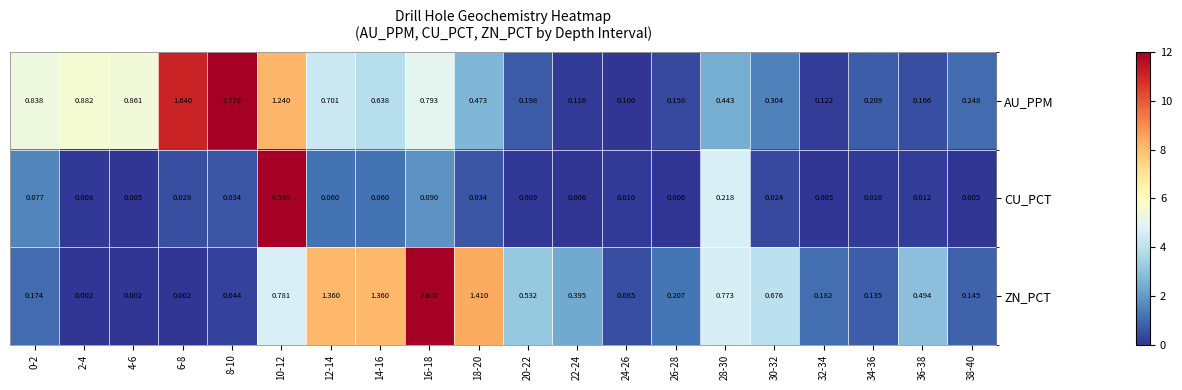

What is the greatest value displayed?

2.0